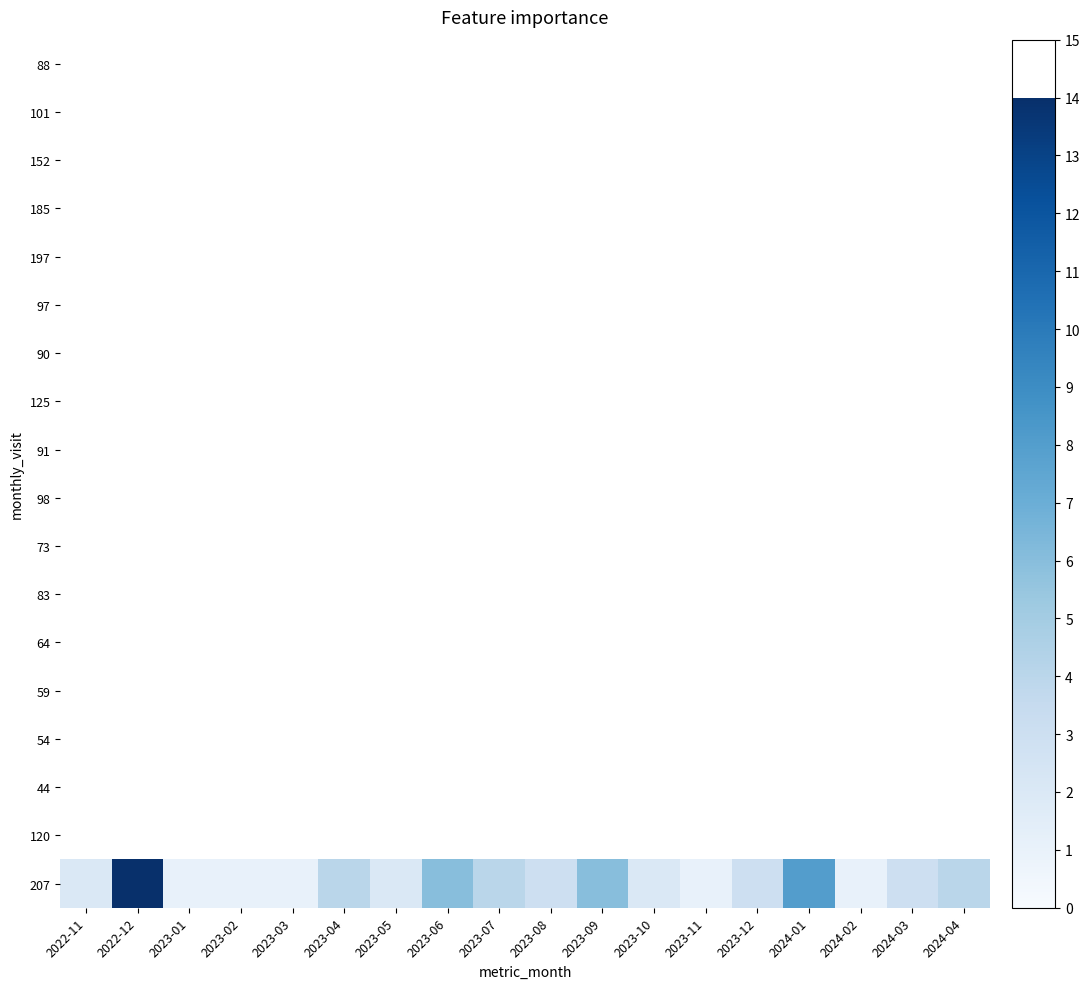

Rank the categories by value from highest to lowest.

2022-12, 2024-01, 2023-06, 2023-09, 2023-04, 2023-07, 2024-04, 2023-08, 2023-12, 2024-03, 2022-11, 2023-05, 2023-10, 2023-01, 2023-02, 2023-03, 2023-11, 2024-02